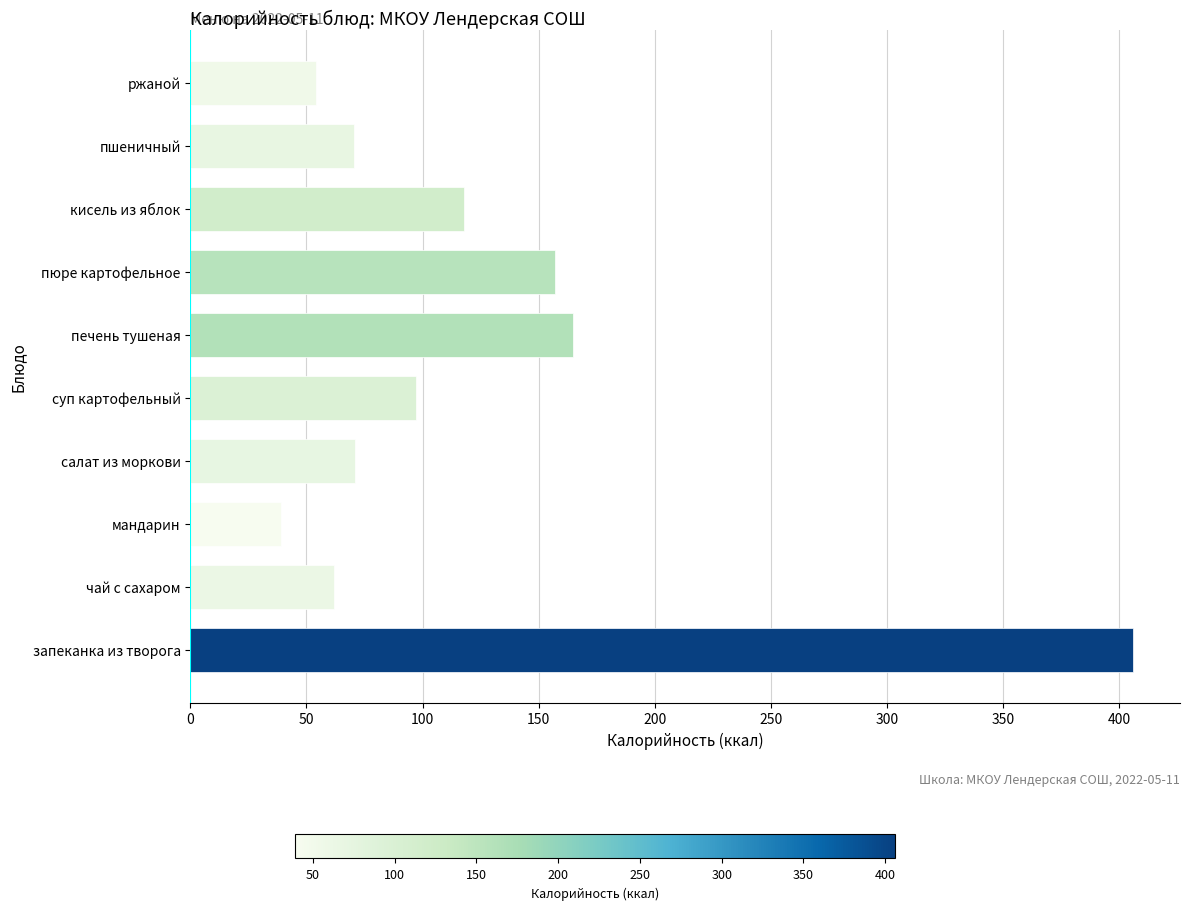

True or false: the data shows 30.9 at ржаной.

False